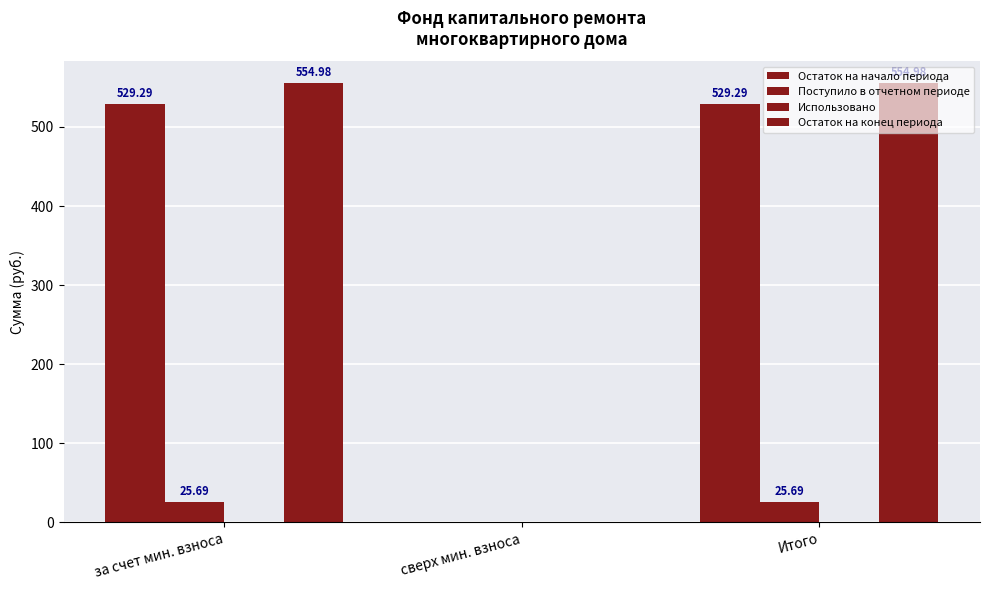

Are the bars grouped side by side (vs. stacked)?

Yes